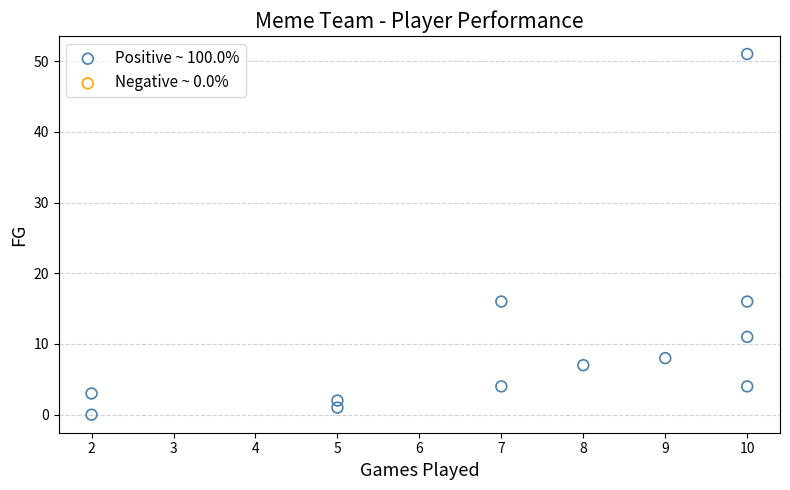

What is the range of Y values (max minus min)?

51